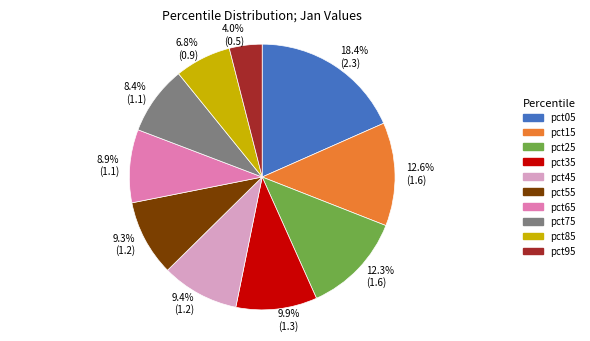

What is the largest slice in the pie chart?

pct05